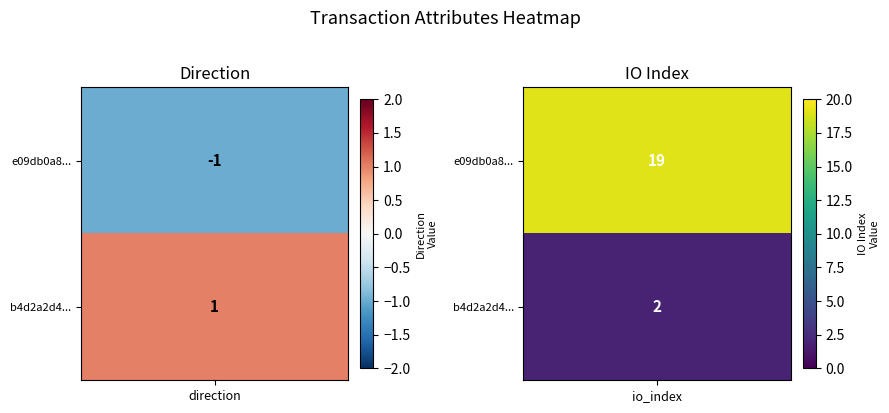

What is the difference between the e09db0a804fd2e436cf73de867c498c152269e3 values at 0 and 1?

20